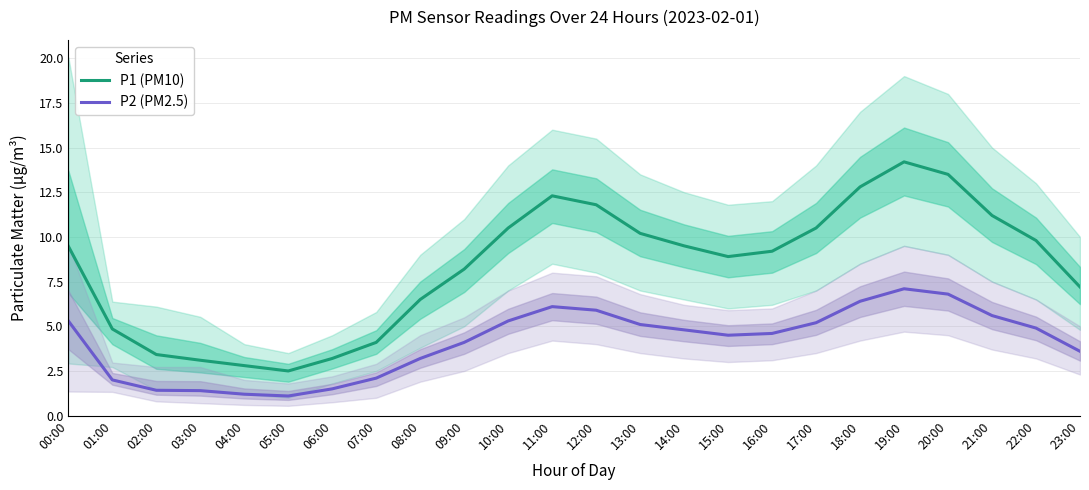

At which label is P1 (PM10) closest to 8?

09:00